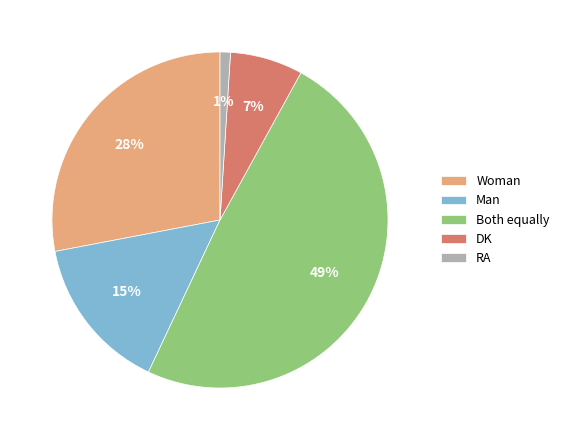

True or false: Man accounts for 4% of the total.

False